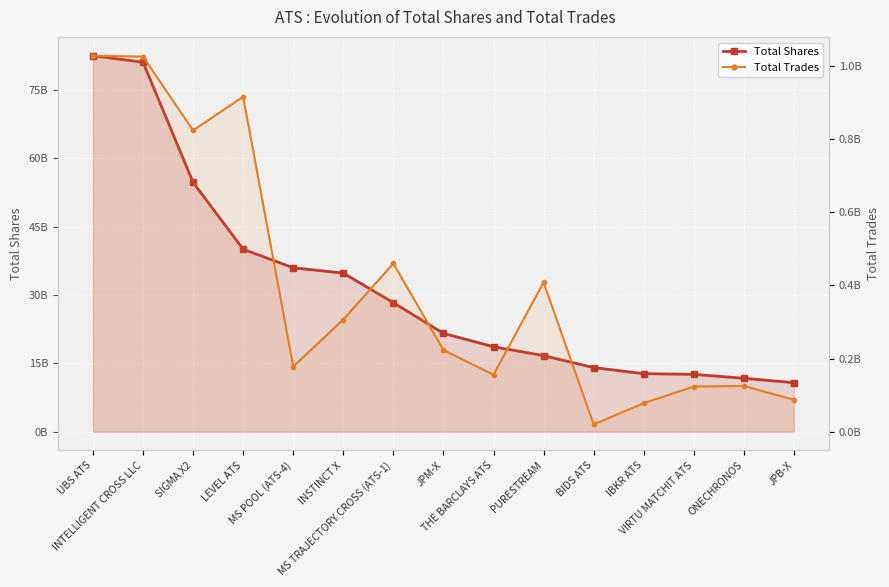

How many data points in Total Trades are above 223237357?

7